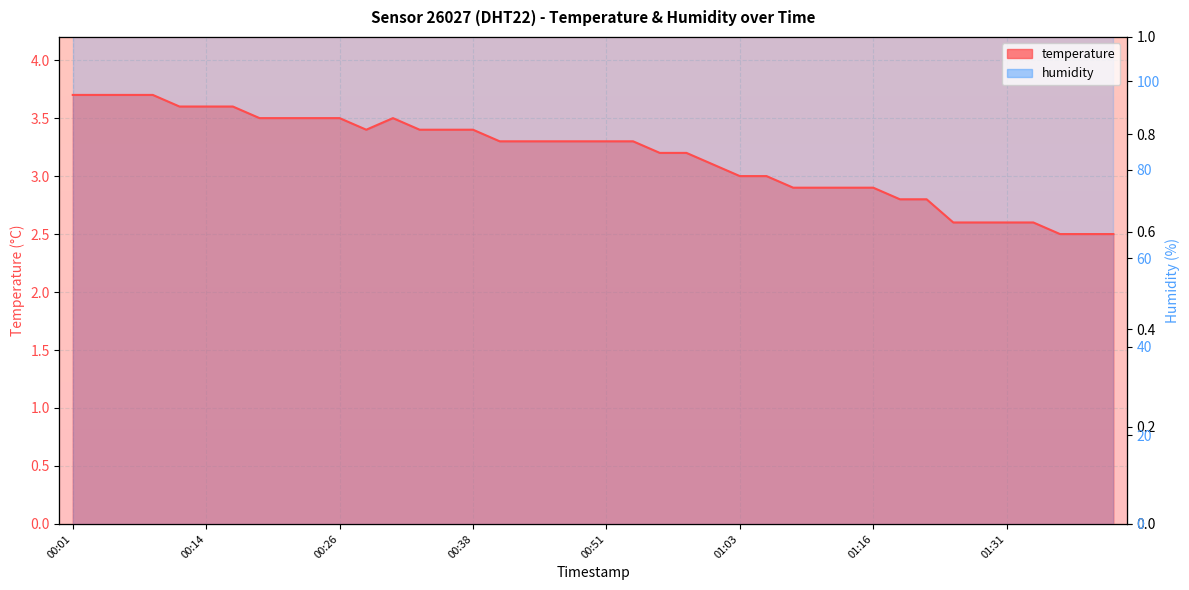

How many lines are shown in the chart?

1